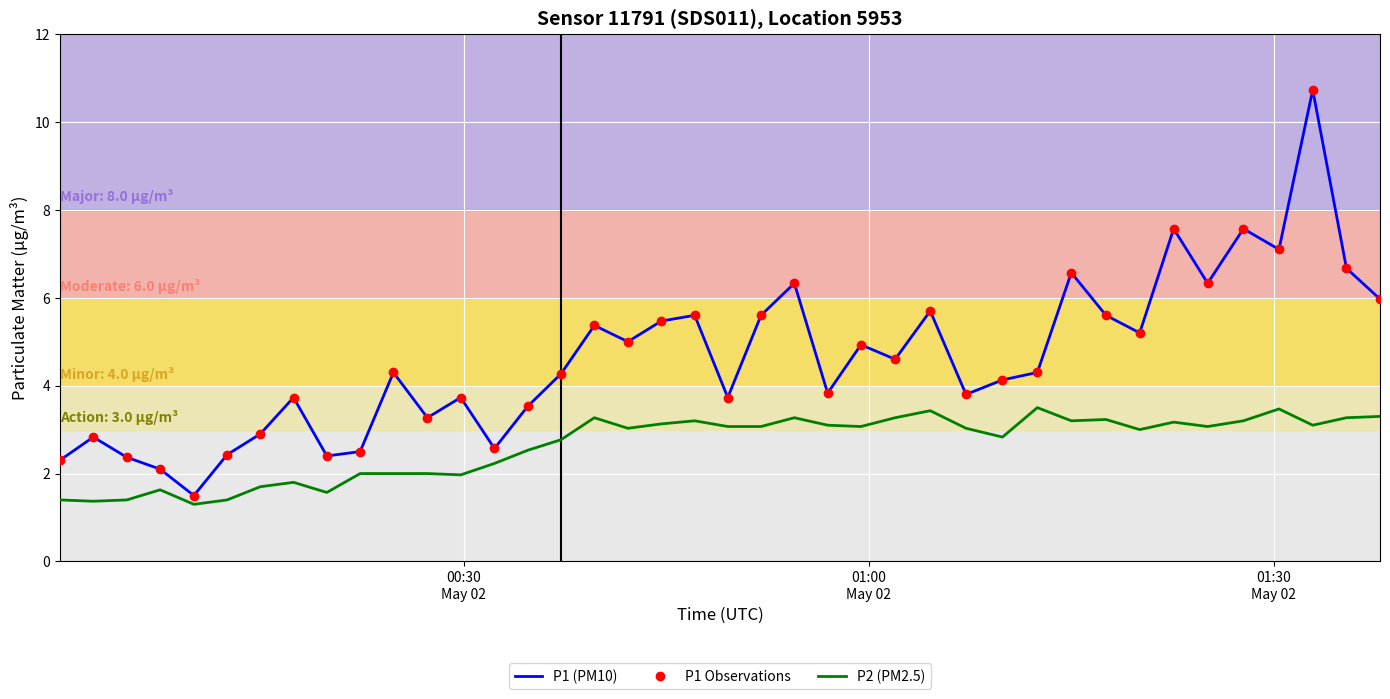

Reading left to right, transcribe all the data shown in this chart.

P1 (PM10): 2.3	2.8	2.4	2.1	1.5	2.4	2.9	3.7	2.4	2.5	4.3	3.3	3.7	2.6	3.5	4.3	5.4	5.0	5.5	5.6	3.7	5.6	6.3	3.8	4.9	4.6	5.7	3.8	4.1	4.3	6.6	5.6	5.2	7.6	6.3	7.6	7.1	10.7	6.7	6.0
P1 Observations: 2.3	2.8	2.4	2.1	1.5	2.4	2.9	3.7	2.4	2.5	4.3	3.3	3.7	2.6	3.5	4.3	5.4	5.0	5.5	5.6	3.7	5.6	6.3	3.8	4.9	4.6	5.7	3.8	4.1	4.3	6.6	5.6	5.2	7.6	6.3	7.6	7.1	10.7	6.7	6.0
P2 (PM2.5): 1.4	1.4	1.4	1.6	1.3	1.4	1.7	1.8	1.6	2.0	2.0	2.0	2.0	2.2	2.5	2.8	3.3	3.0	3.1	3.2	3.1	3.1	3.3	3.1	3.1	3.3	3.4	3.0	2.8	3.5	3.2	3.2	3.0	3.2	3.1	3.2	3.5	3.1	3.3	3.3